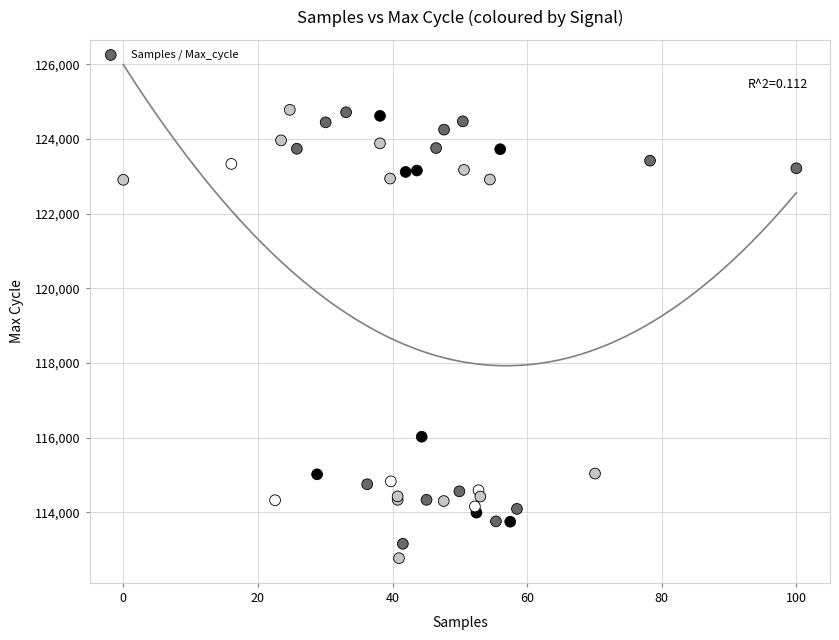

What Y value in the scatter plot is closest to 118774?

116022